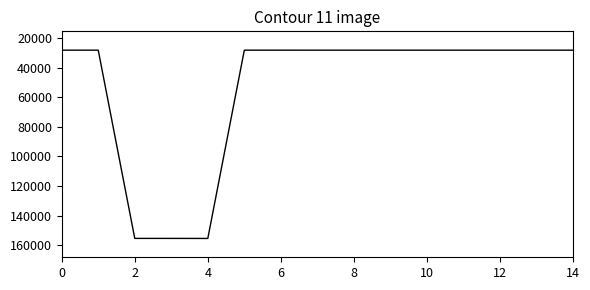

What is the smallest value displayed?

28181